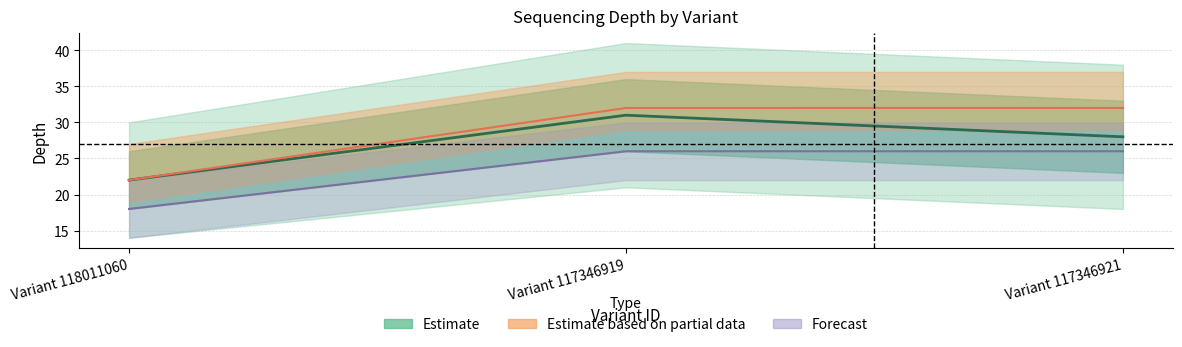

List the labels in order of value, smallest first.

Variant 118011060, Variant 117346921, Variant 117346919